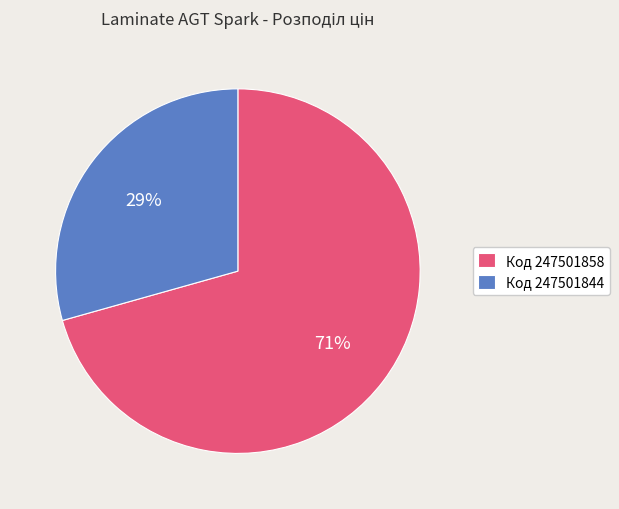

Which category has the smallest portion of the pie?

Код 247501844